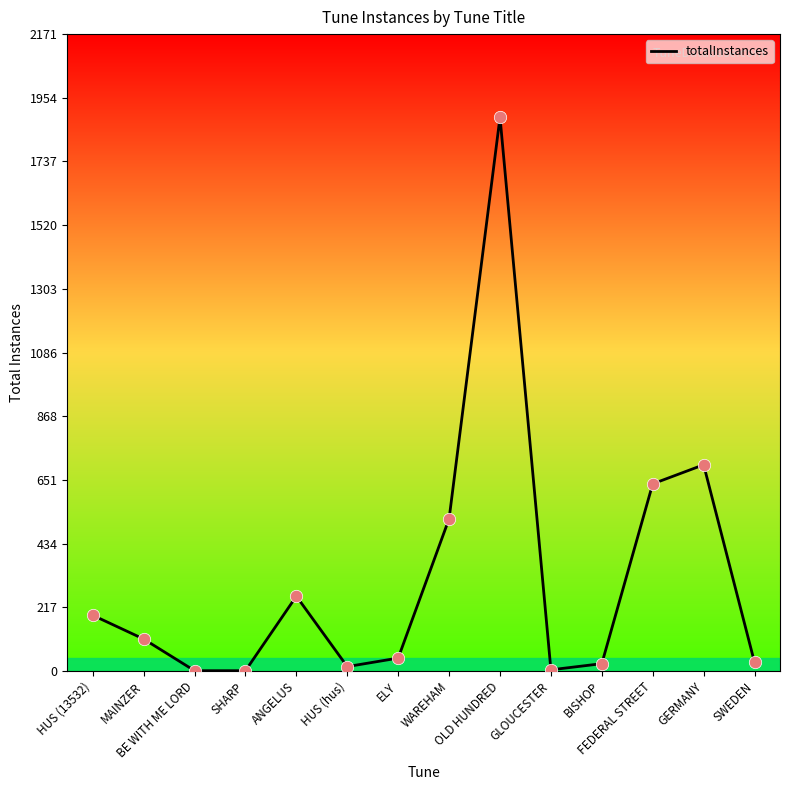

What is the change in value from WAREHAM to GLOUCESTER?

-515